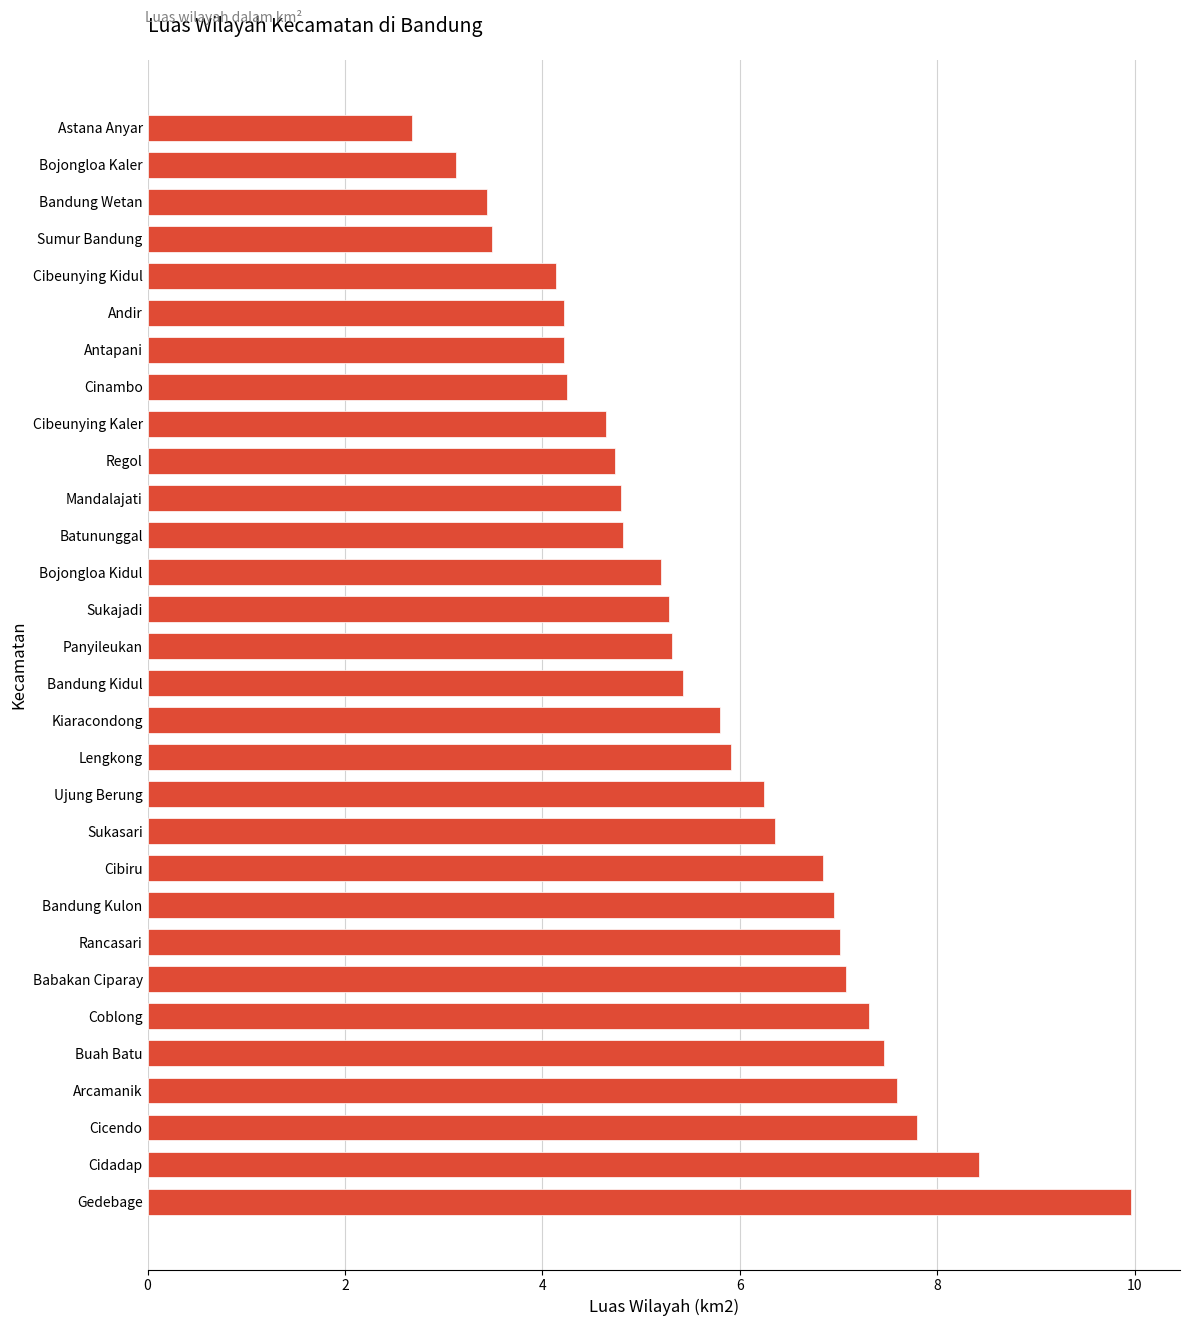

What is the change in value from Cicendo to Cinambo?

-3.5